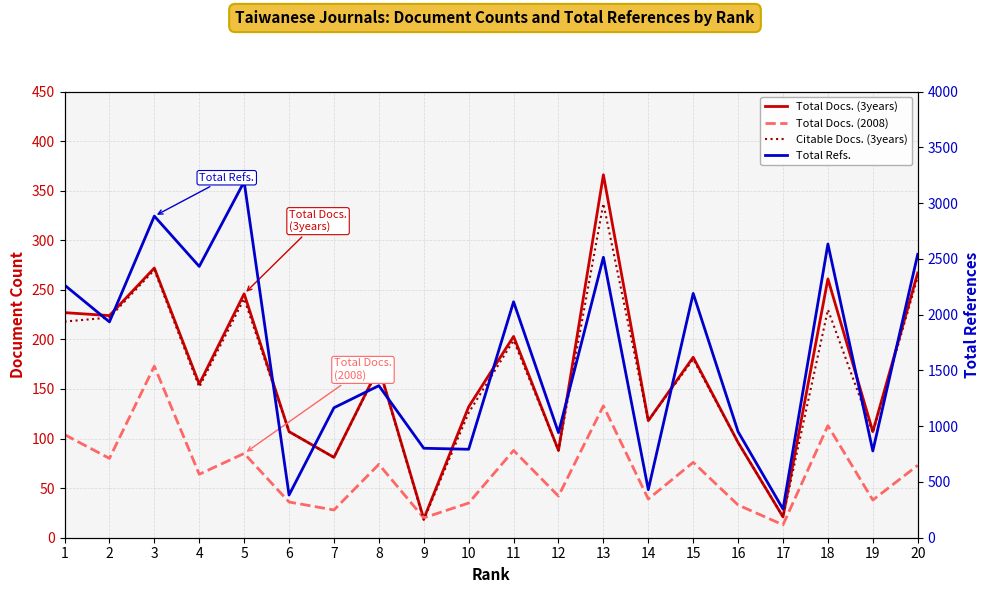

Between 6 and 7, which series saw the biggest shift?

Total Refs.